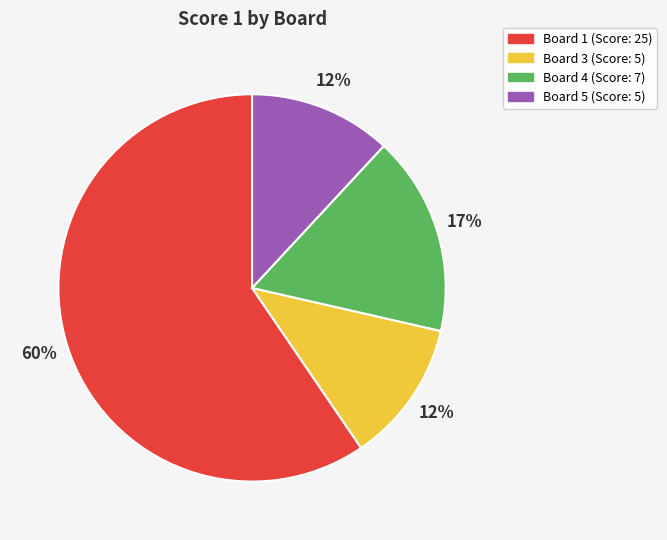

To the nearest percent, what is the average slice percentage?

25%